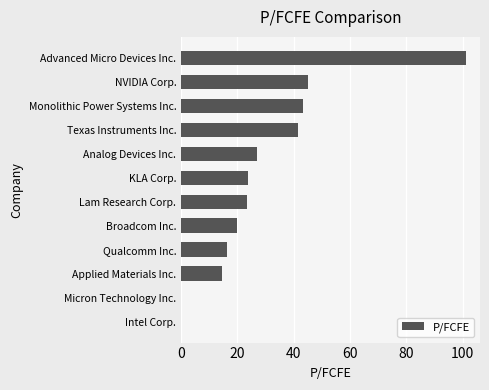

At which label is the value closest to 50?

NVIDIA Corp.